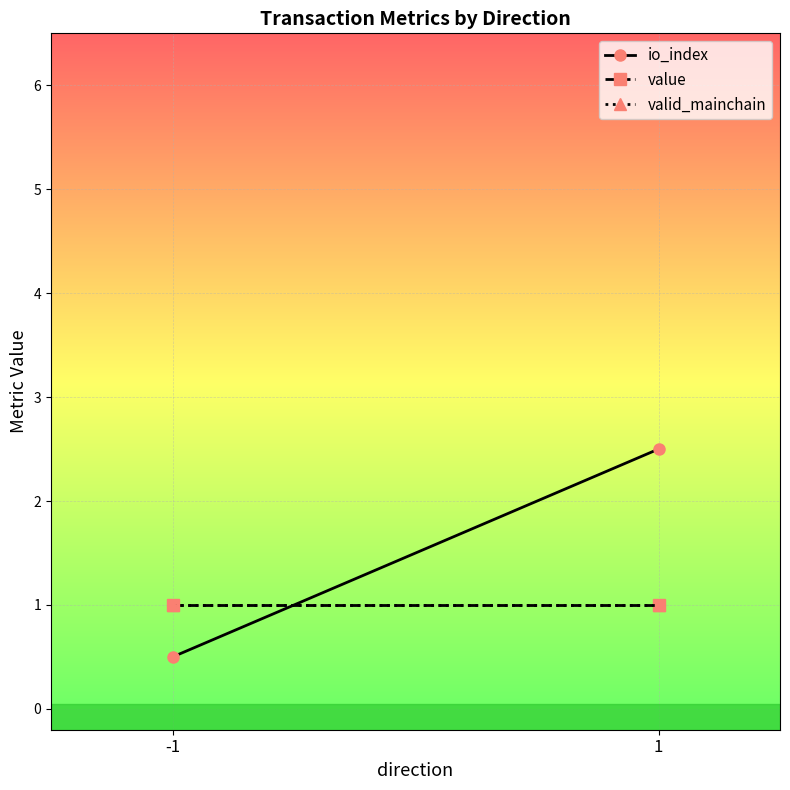

What is the value of the valid_mainchain point at the 1st from the left?

1.0